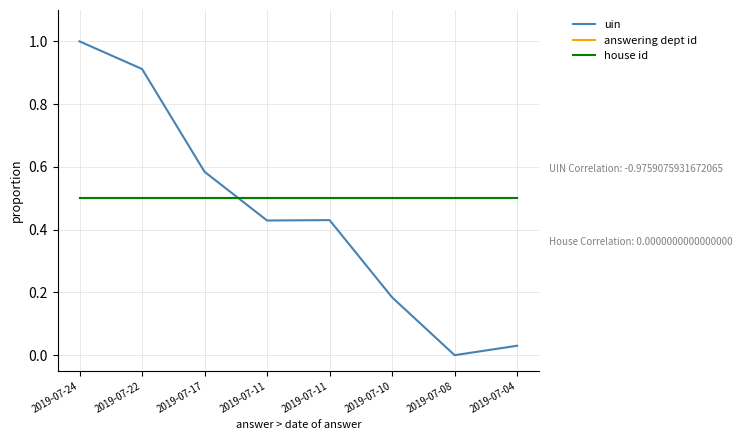

Reading left to right, list all the values displayed in this chart.

uin: 2019-07-24=1.0	2019-07-22=0.9	2019-07-17=0.6	2019-07-11=0.4	2019-07-11=0.4	2019-07-10=0.2	2019-07-08=0.0	2019-07-04=0.0
answering dept id: 2019-07-24=0.5	2019-07-22=0.5	2019-07-17=0.5	2019-07-11=0.5	2019-07-11=0.5	2019-07-10=0.5	2019-07-08=0.5	2019-07-04=0.5
house id: 2019-07-24=0.5	2019-07-22=0.5	2019-07-17=0.5	2019-07-11=0.5	2019-07-11=0.5	2019-07-10=0.5	2019-07-08=0.5	2019-07-04=0.5